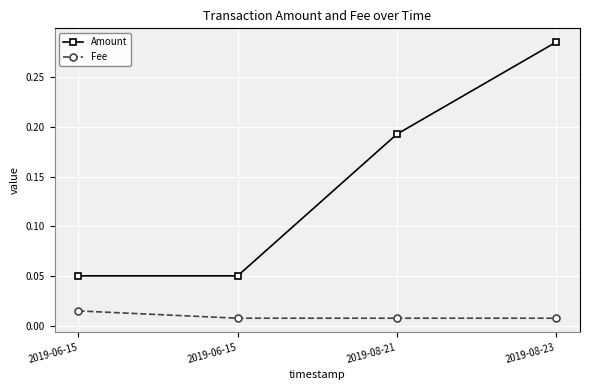

What are all the series names shown in the legend?

Amount, Fee